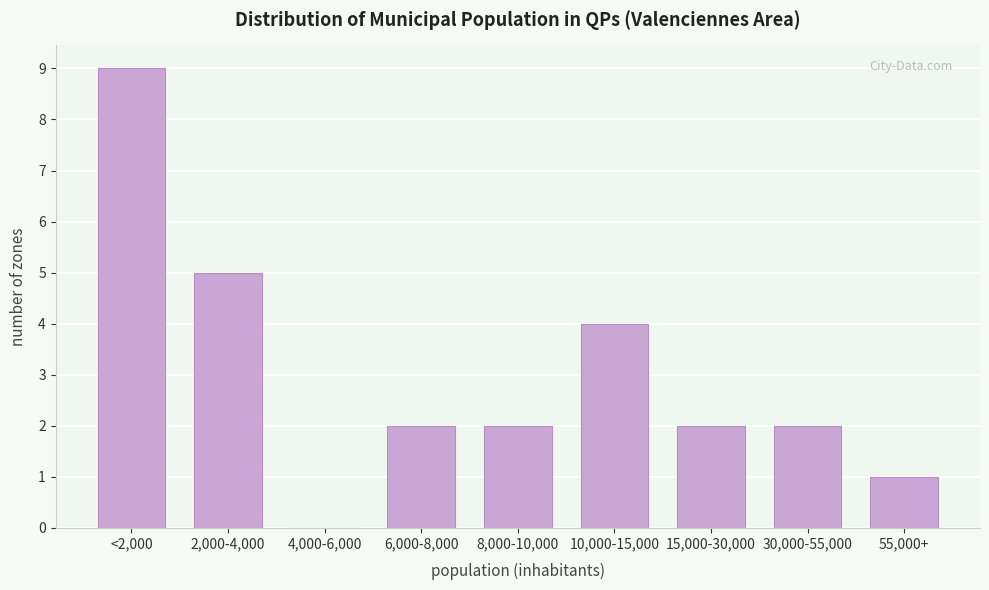

Reading left to right, what are all the values shown in this chart?

<2,000=9	2,000-4,000=5	4,000-6,000=0	6,000-8,000=2	8,000-10,000=2	10,000-15,000=4	15,000-30,000=2	30,000-55,000=2	55,000+=1